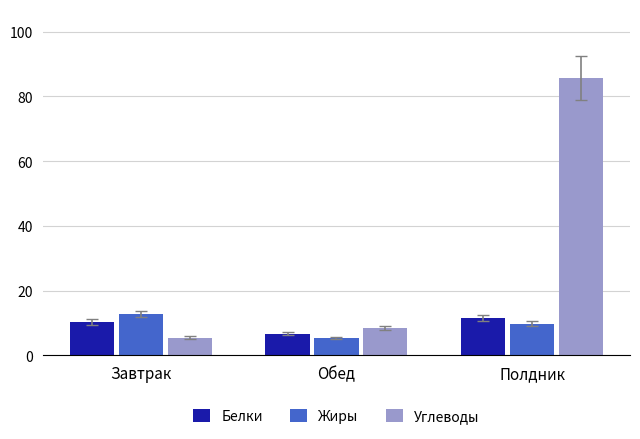

Where is Углеводы nearest to the value 45?

Обед